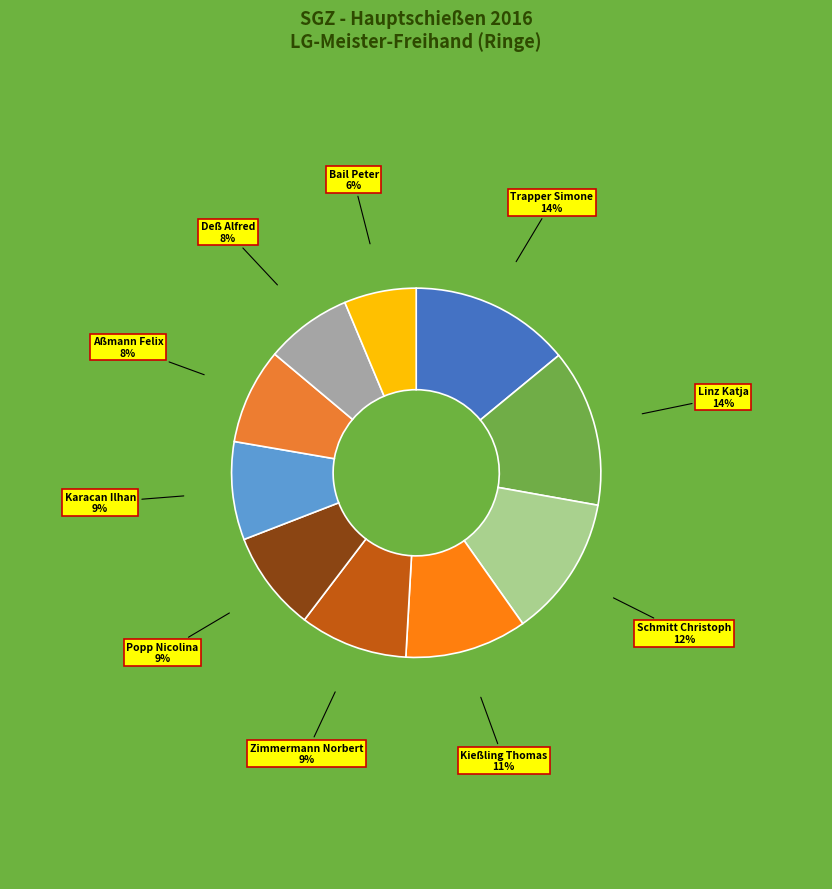

How many segments does this pie chart have?

10